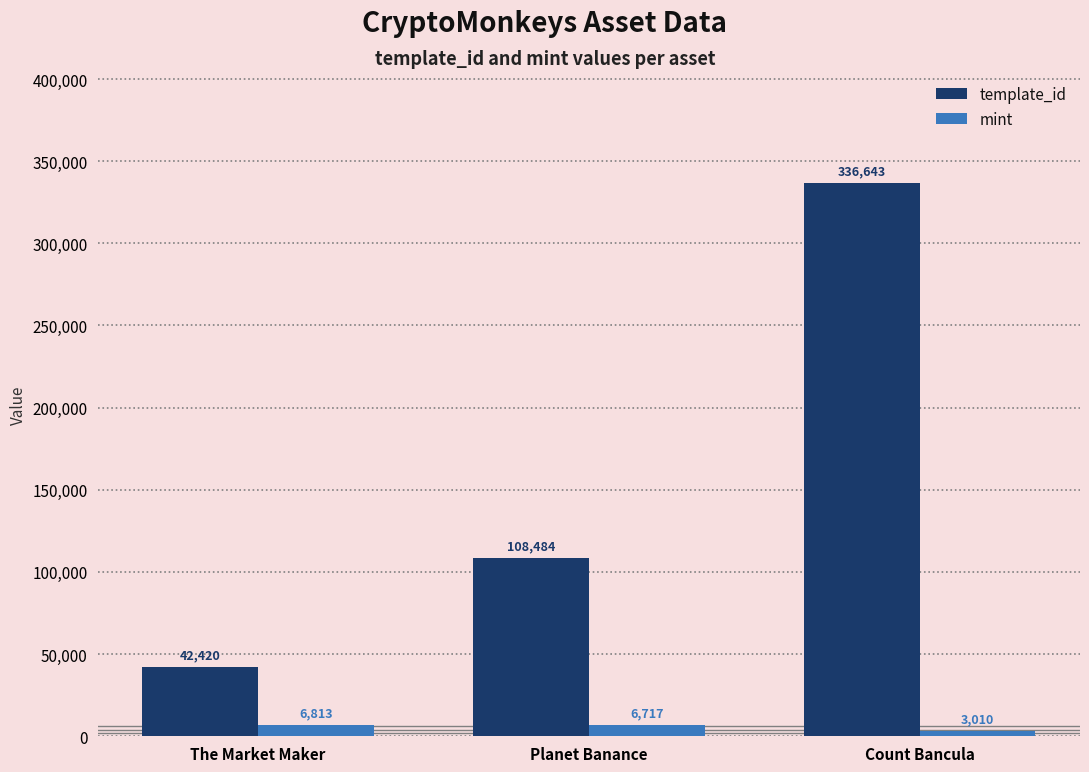

How many series are shown in this chart?

2